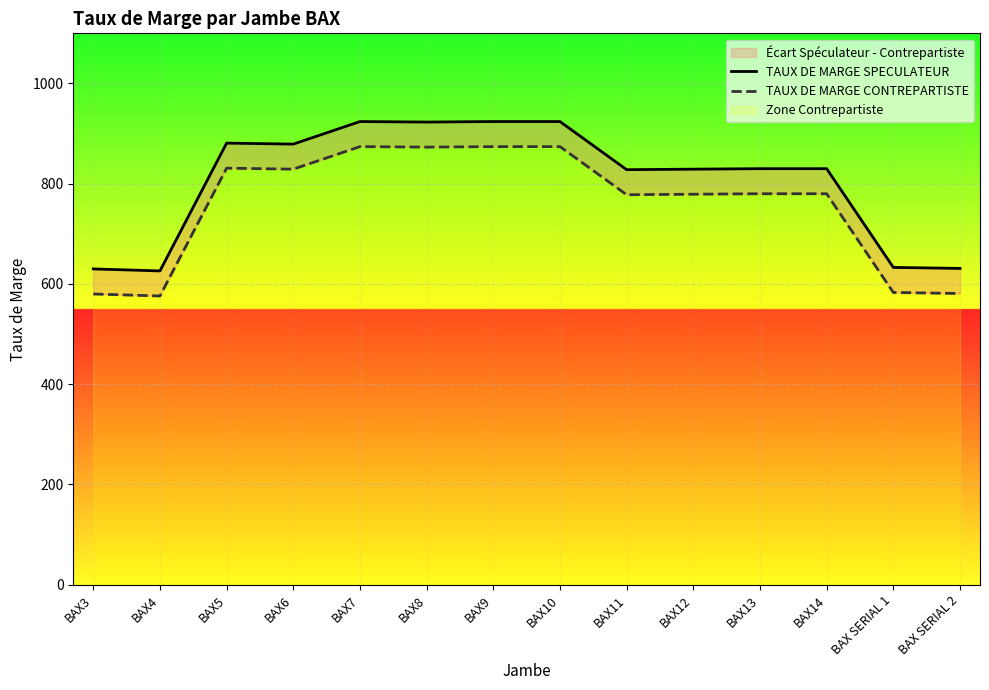

Which series has the widest spread of values?

TAUX DE MARGE SPECULATEUR